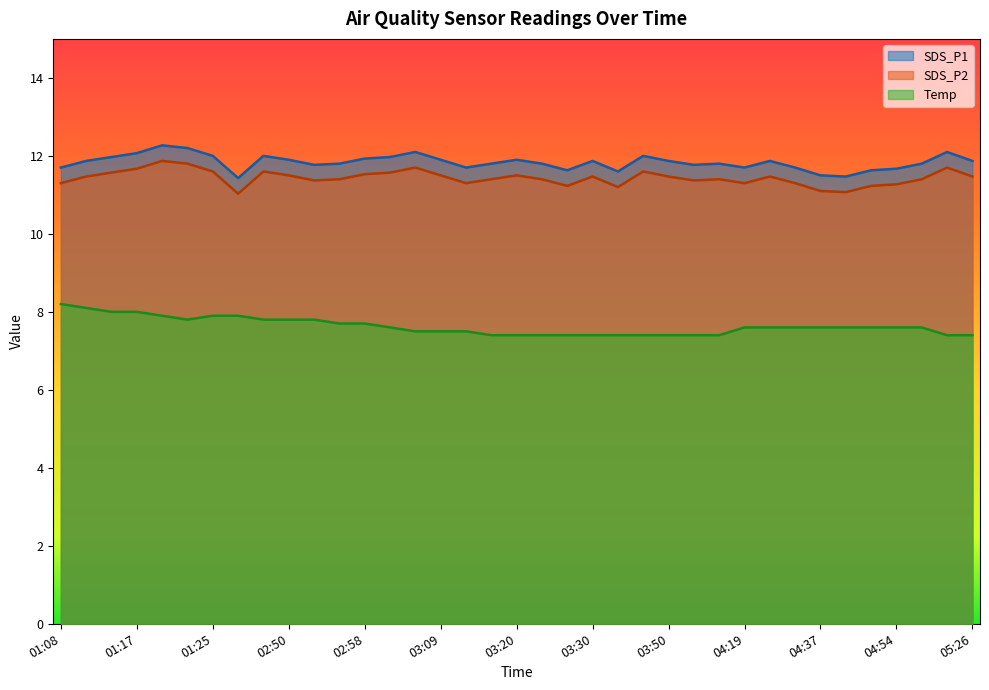

The value of SDS_P2 at 05:07 is 16.5. True or false?

False